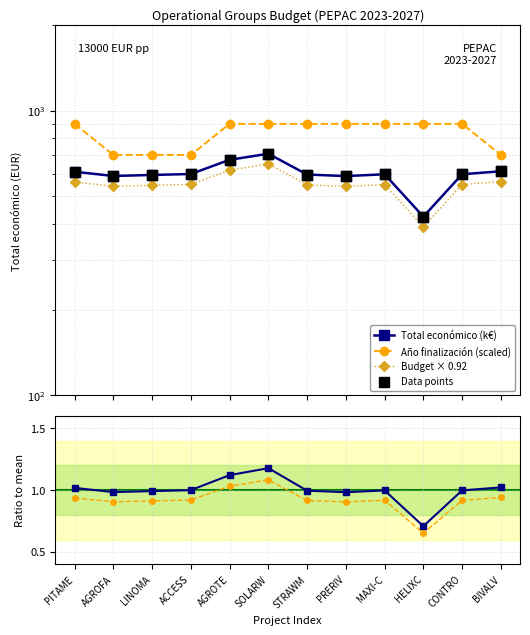

What is the total value across all series at AGROTE?

2866.8